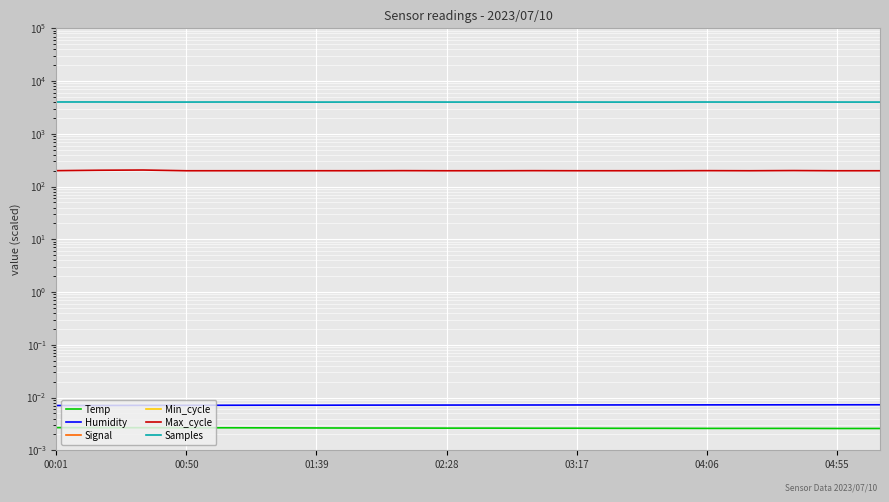

What is the lowest value of the Max_cycle series?

199.3